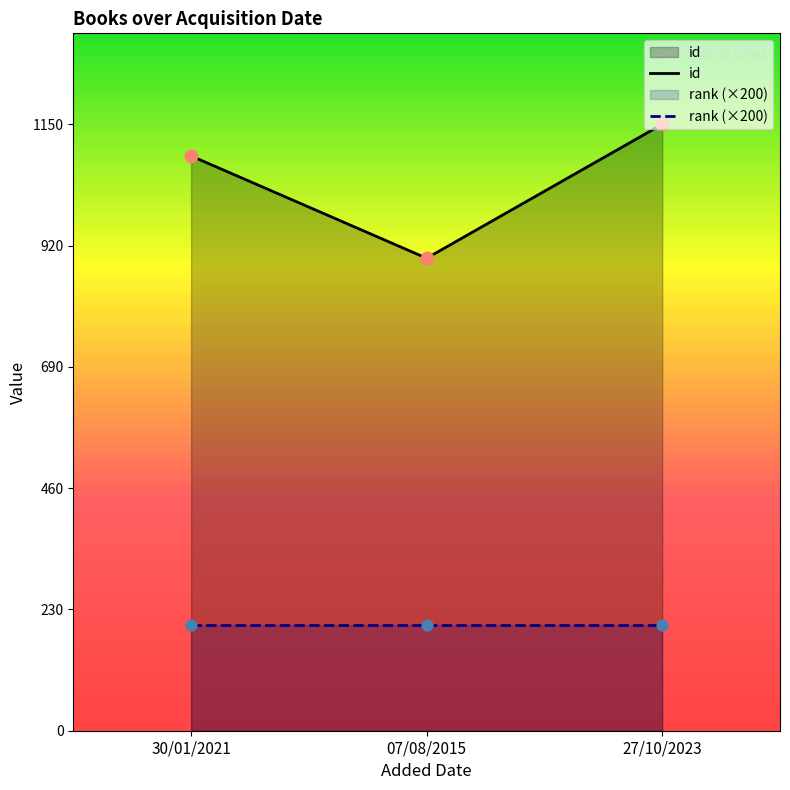

What are all the series names shown in the legend?

id, rank (×200)